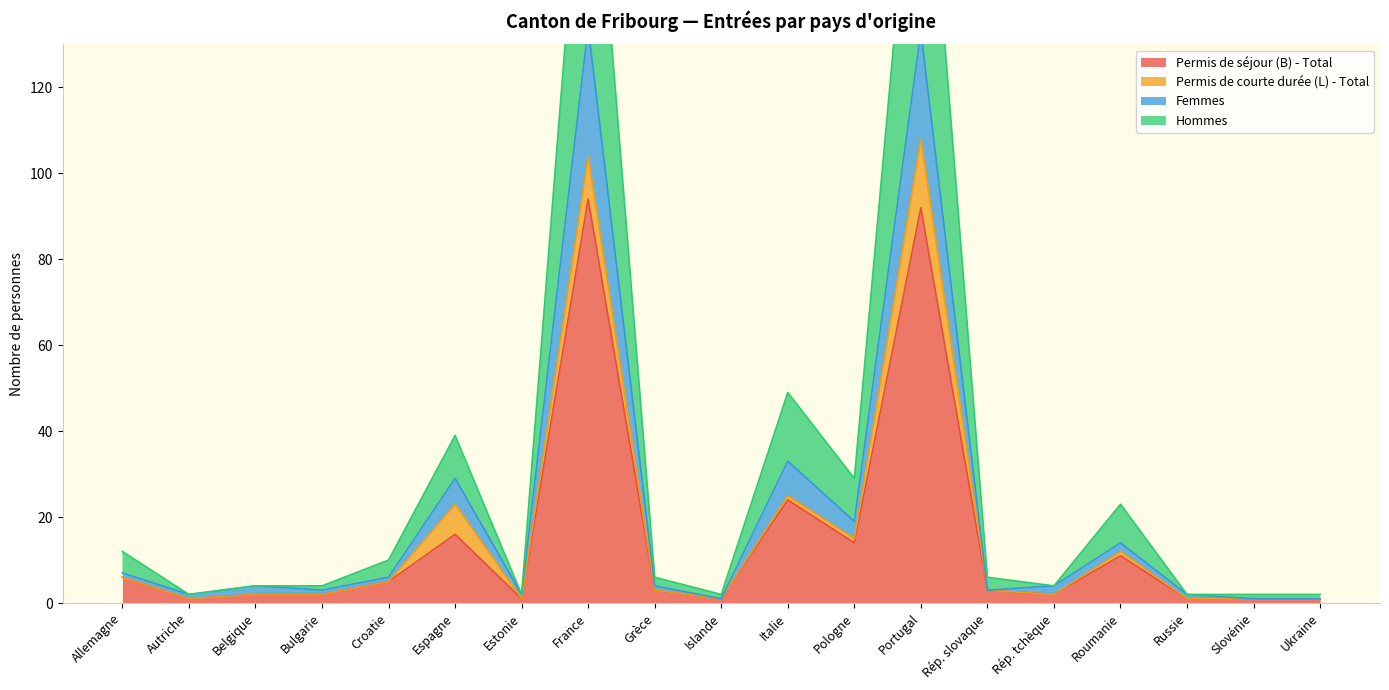

What is the value of the Permis de séjour (B) - Total point at the 18th from the left?

1